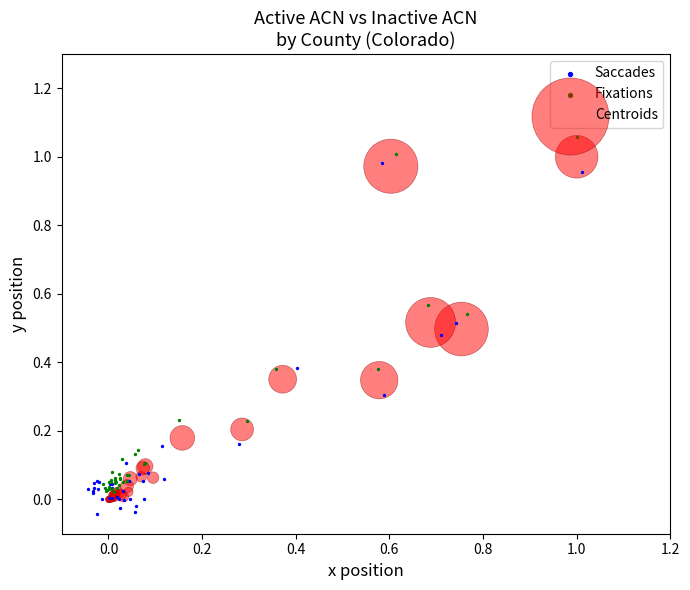

Which series contains the highest Y value?

Fixations